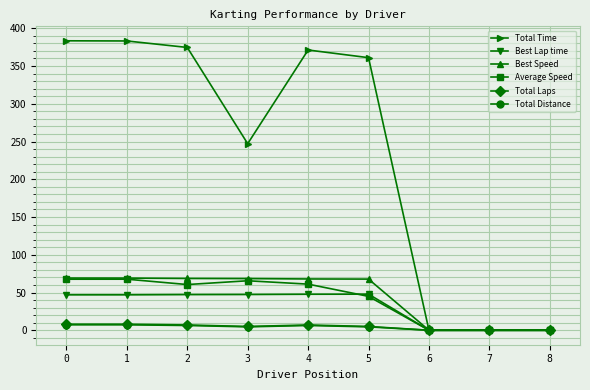

At which category does Average Speed reach its first local valley?

2